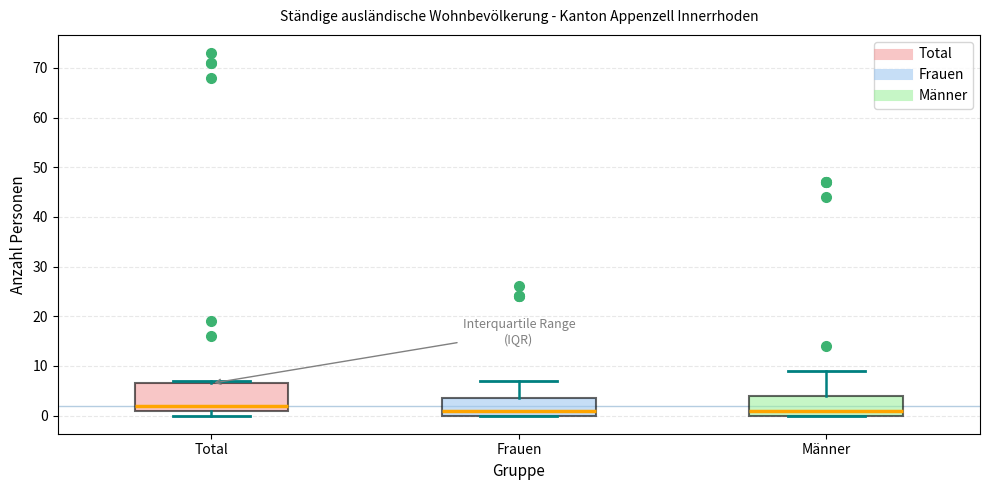

Reading left to right, transcribe this box plot: for each box, give where its median line is, the range the box spans, and where its two whiskers end, as read against the y-axis. The values are not printed on the chart, so give them approximately, as read against the axis.

Total: median 2, box 1 to 7, whiskers 0 to 7 (just above the box's upper edge)
Frauen: median 1, box 0 to 4, whiskers 0 to 7
Männer: median 1, box 0 to 4, whiskers 0 to 9